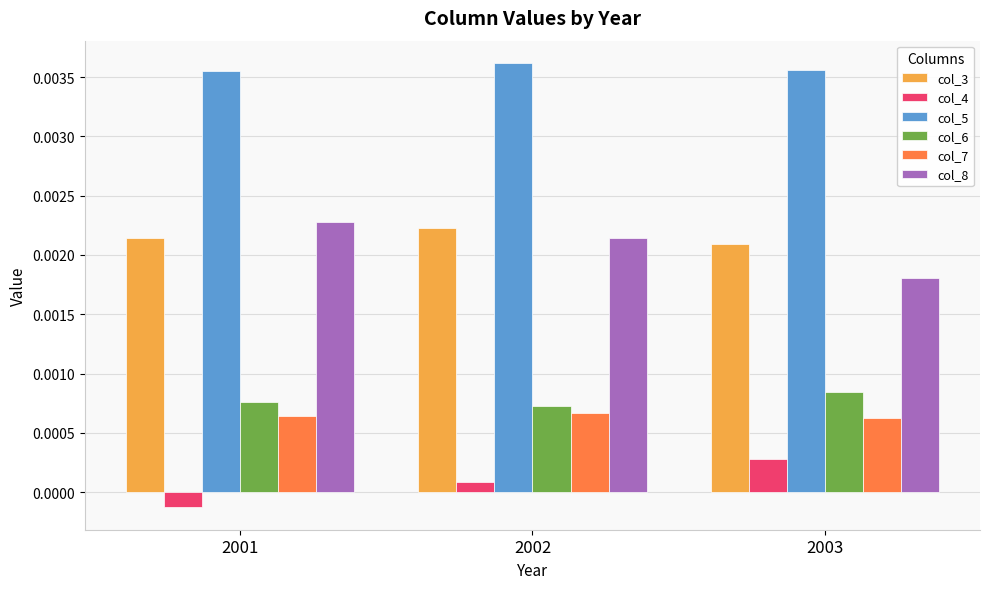

Is the value of col_6 at 2002 greater than the value of col_4 at 2002?

Yes